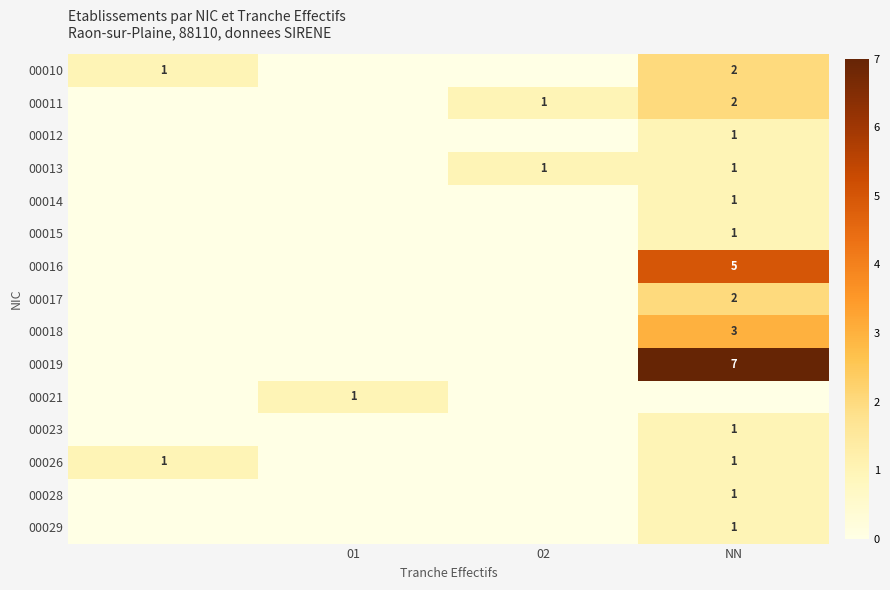

Count the number of data series in this chart.

15